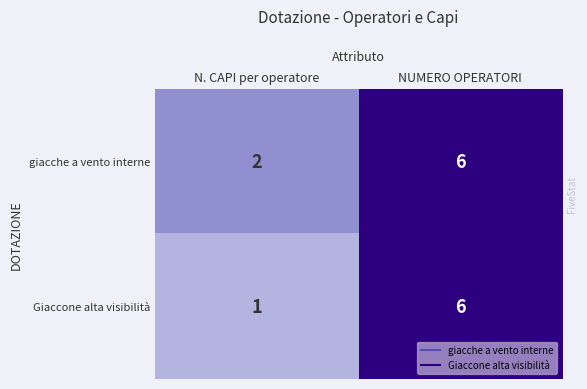

Which series has the widest spread of values?

Giaccone alta visibilità